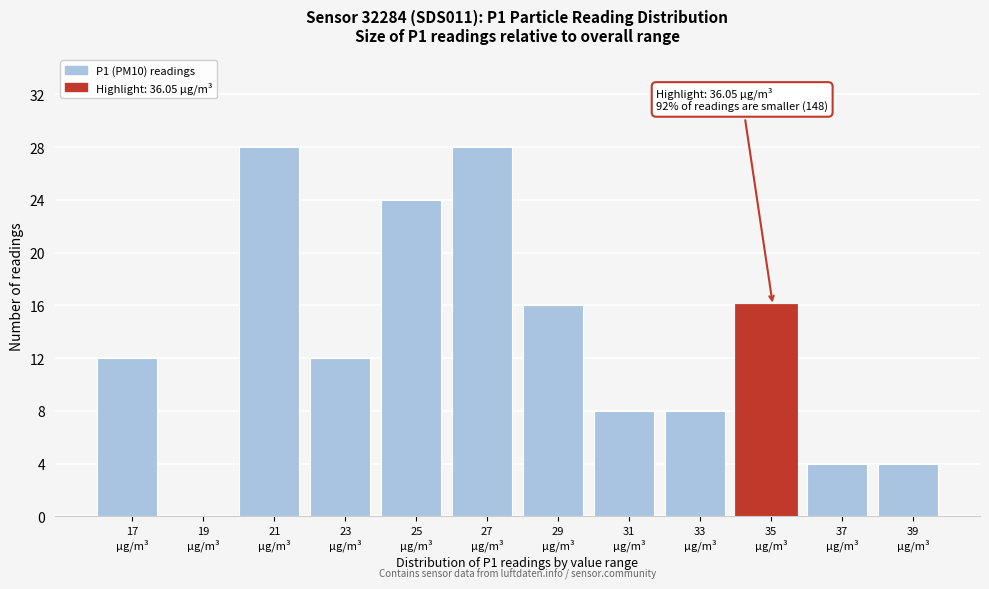

What is the sum of all values?

160